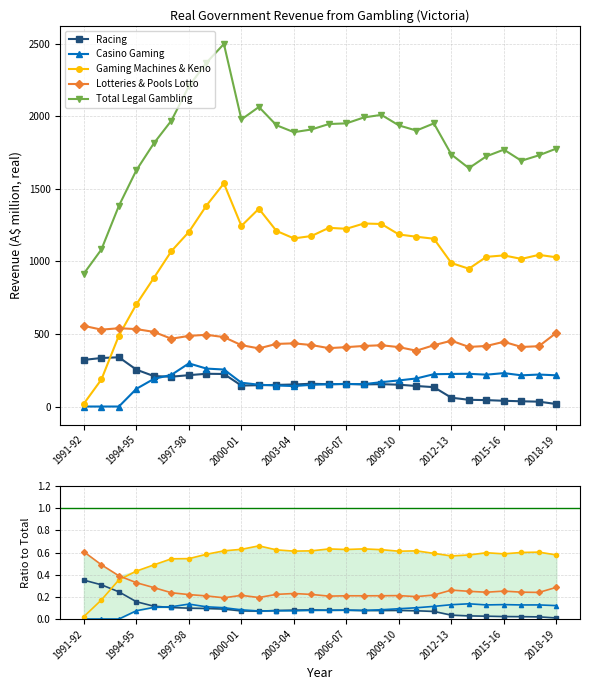

Which series has the largest total across all categories?

Total Legal Gambling